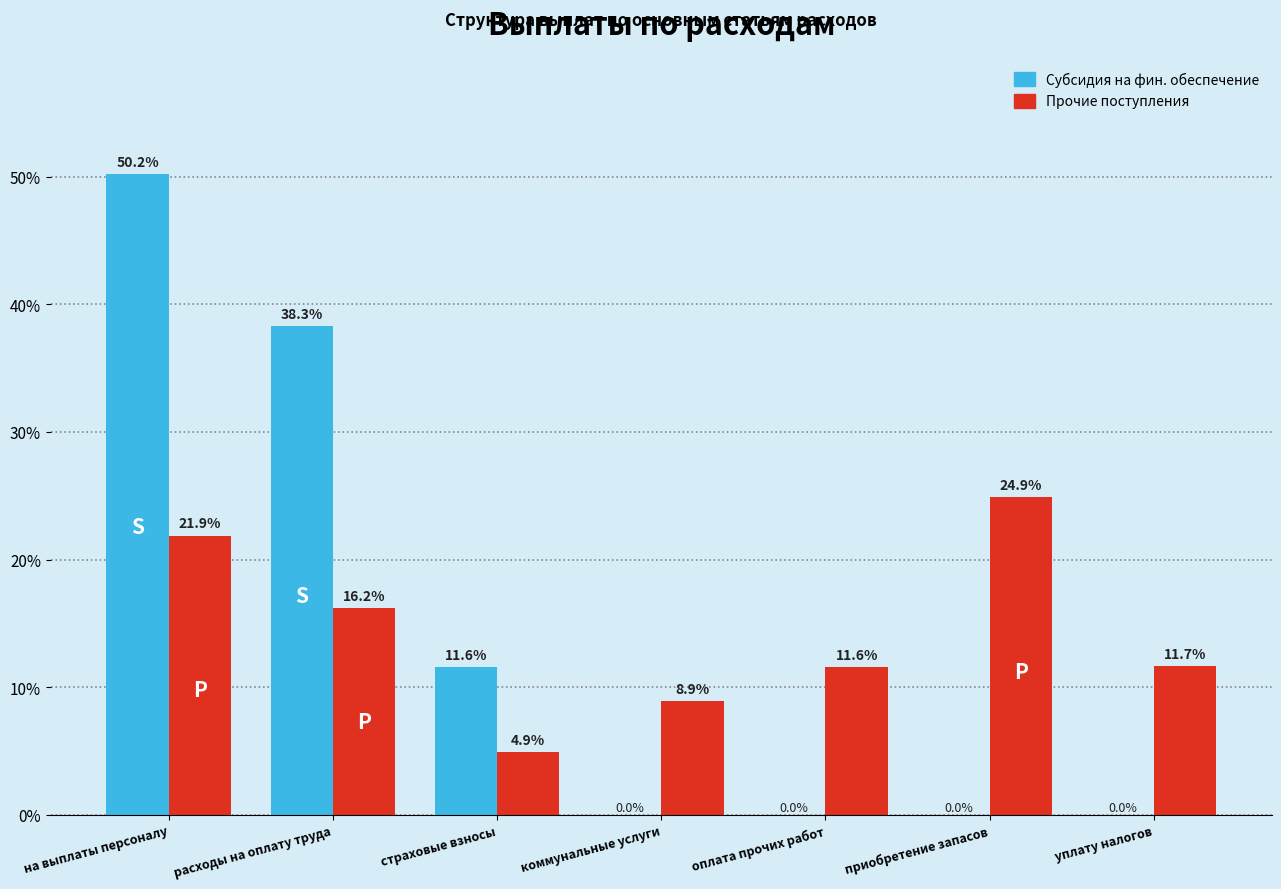

Are the bars grouped side by side (vs. stacked)?

Yes